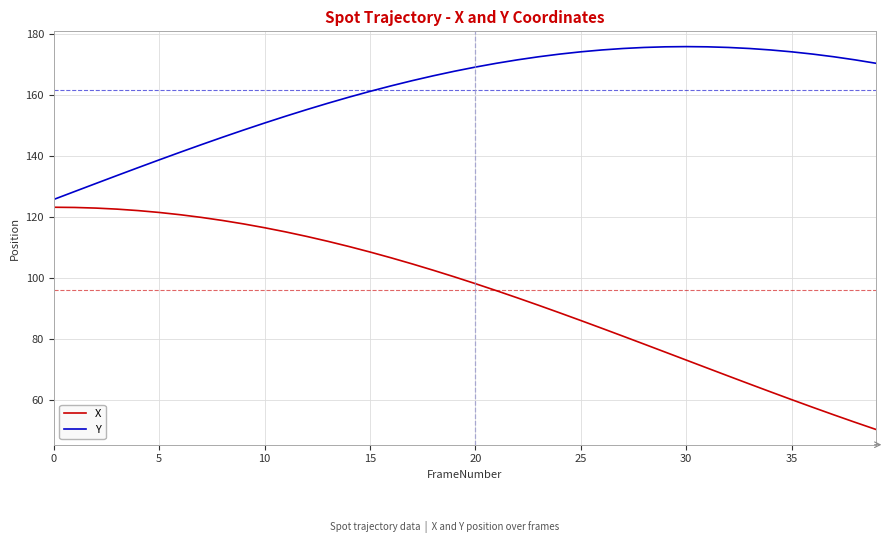

List the series in order of their overall mean, lowest first.

X, Y